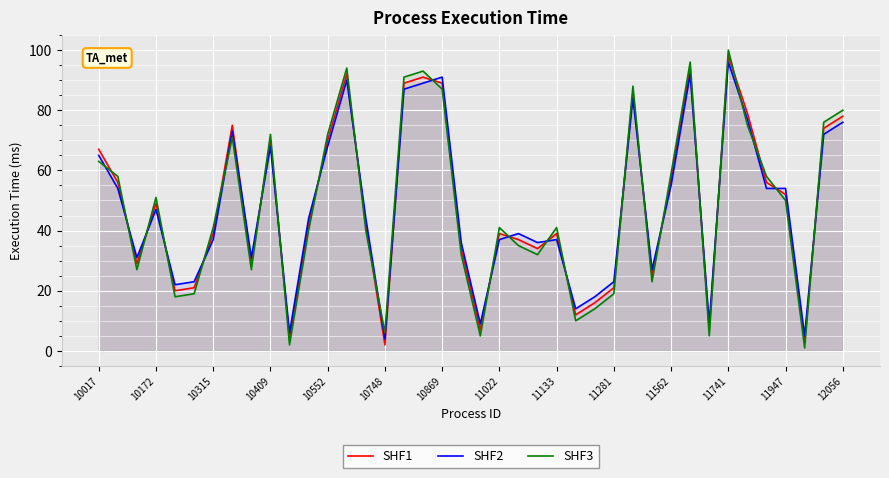

What is the average value of the SHF3 series?

48